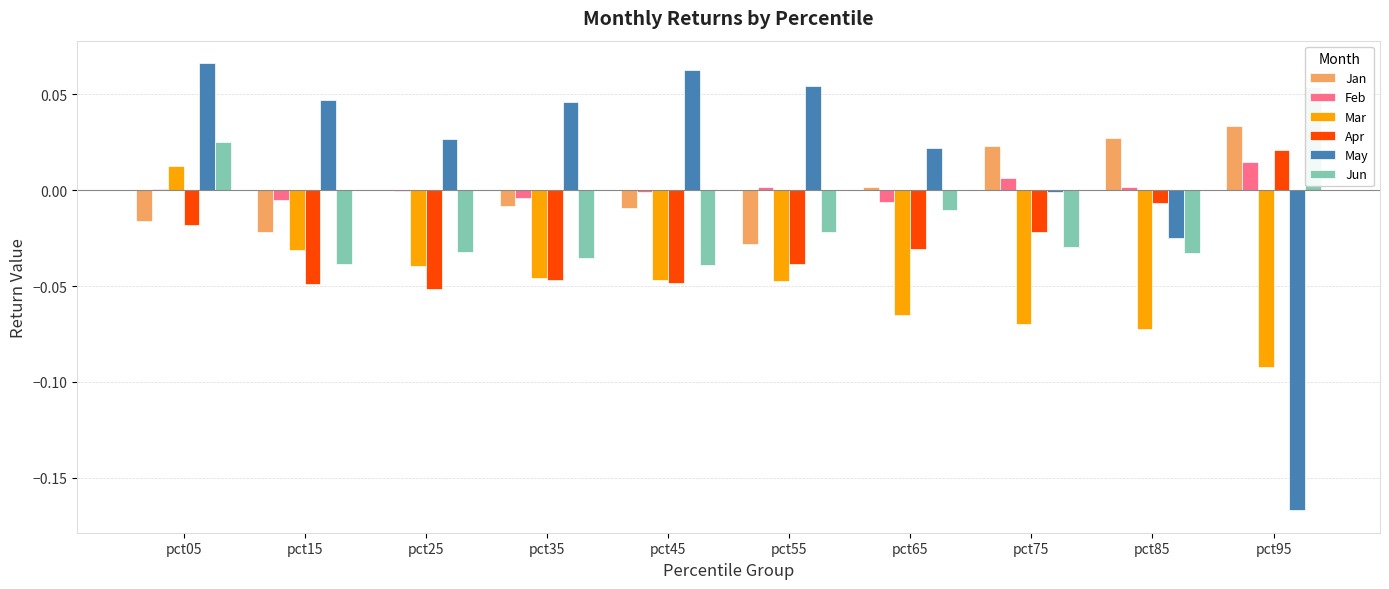

Reading right to left, what are all the values shown in this chart?

Jan: pct95=0.0	pct85=0.0	pct75=0.0	pct65=0.0	pct55=-0.0	pct45=-0.0	pct35=-0.0	pct25=0.0	pct15=-0.0	pct05=-0.0
Feb: pct95=0.0	pct85=0.0	pct75=0.0	pct65=-0.0	pct55=0.0	pct45=-0.0	pct35=-0.0	pct25=-0.0	pct15=-0.0	pct05=0.0
Mar: pct95=-0.1	pct85=-0.1	pct75=-0.1	pct65=-0.1	pct55=-0.0	pct45=-0.0	pct35=-0.0	pct25=-0.0	pct15=-0.0	pct05=0.0
Apr: pct95=0.0	pct85=-0.0	pct75=-0.0	pct65=-0.0	pct55=-0.0	pct45=-0.0	pct35=-0.0	pct25=-0.1	pct15=-0.0	pct05=-0.0
May: pct95=-0.2	pct85=-0.0	pct75=-0.0	pct65=0.0	pct55=0.1	pct45=0.1	pct35=0.0	pct25=0.0	pct15=0.0	pct05=0.1
Jun: pct95=0.1	pct85=-0.0	pct75=-0.0	pct65=-0.0	pct55=-0.0	pct45=-0.0	pct35=-0.0	pct25=-0.0	pct15=-0.0	pct05=0.0